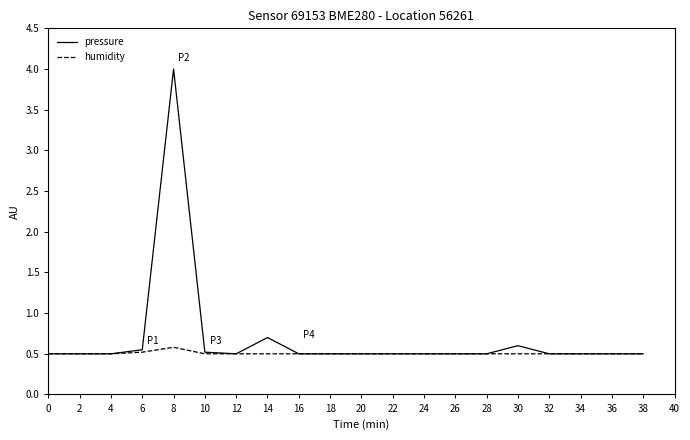

List the series in order of their peak value, highest first.

pressure, humidity